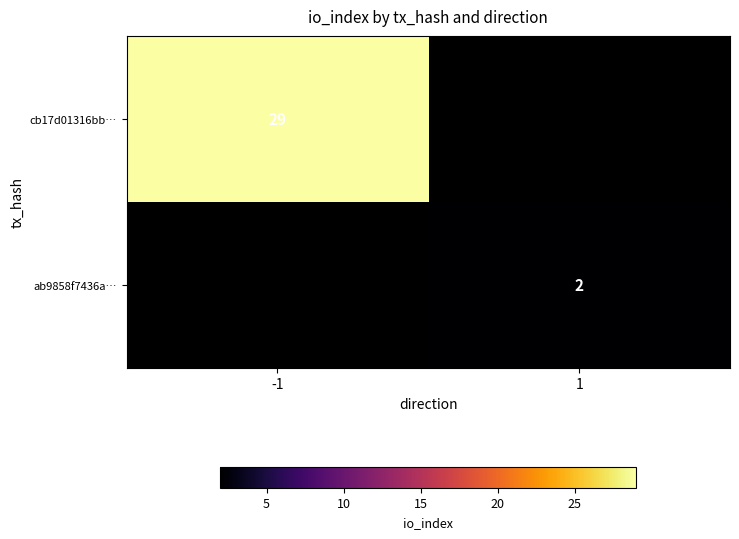

How many data points does each series have?

2